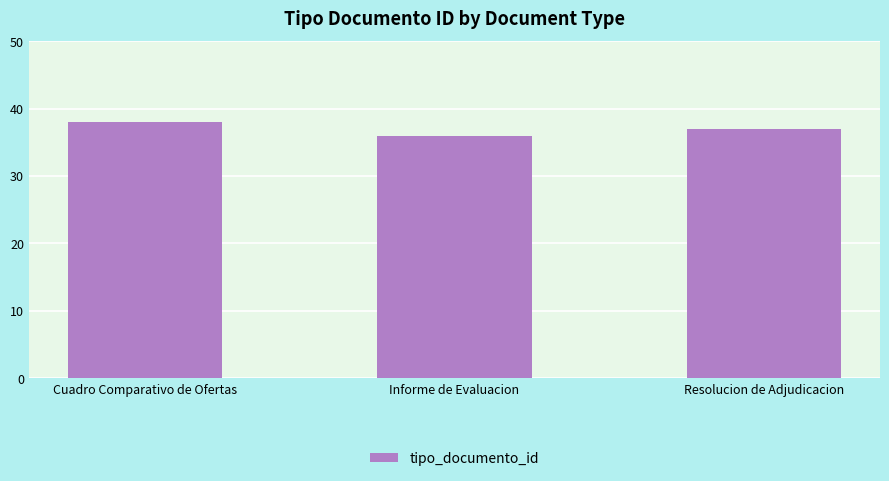

Are the bars grouped side by side (vs. stacked)?

No